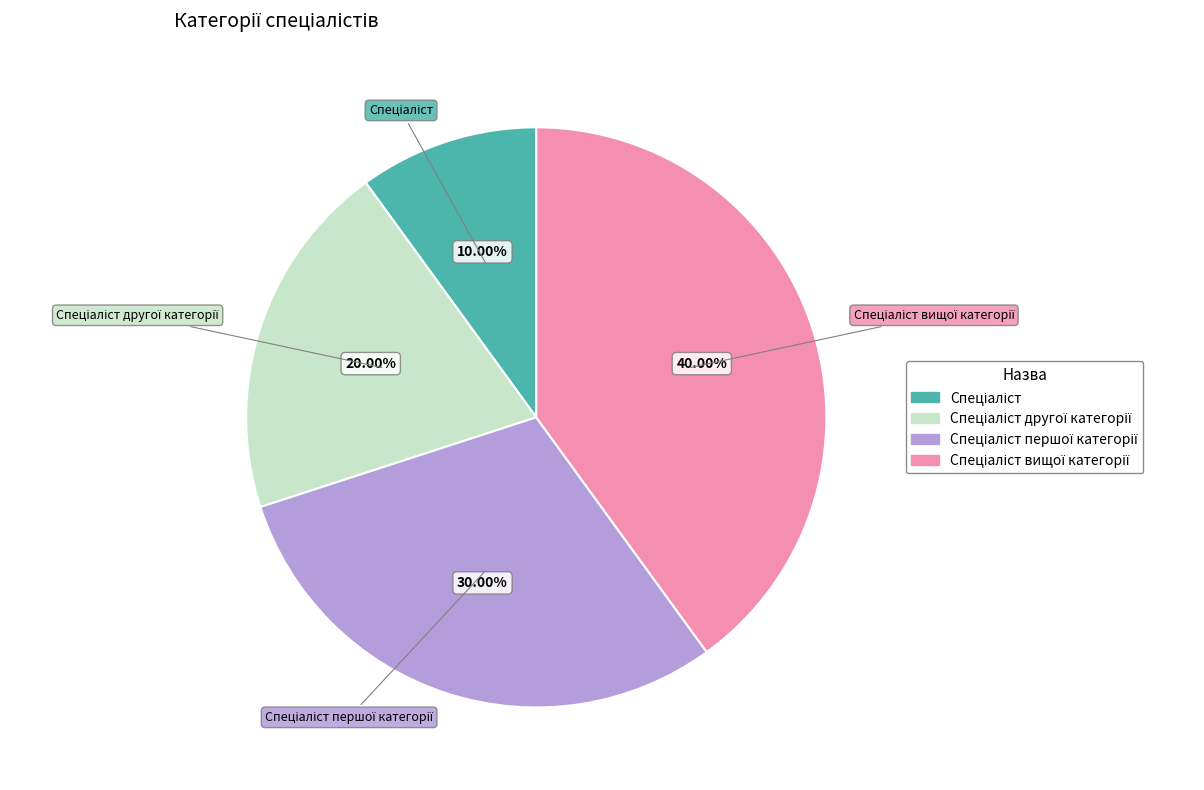

Does any single category account for the majority?

No